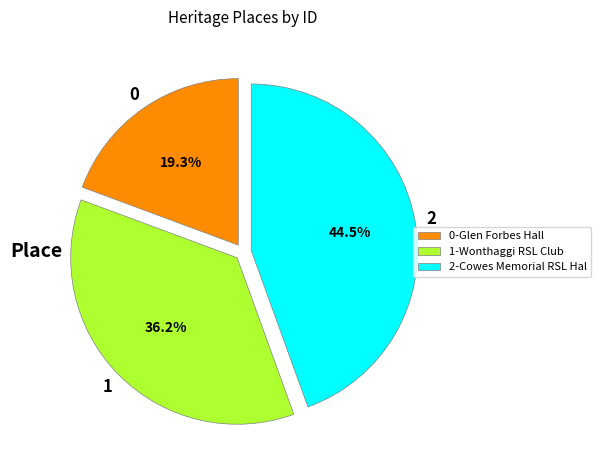

Between 2-Cowes Memorial RSL Hal and 1-Wonthaggi RSL Club, which is larger?

2-Cowes Memorial RSL Hal